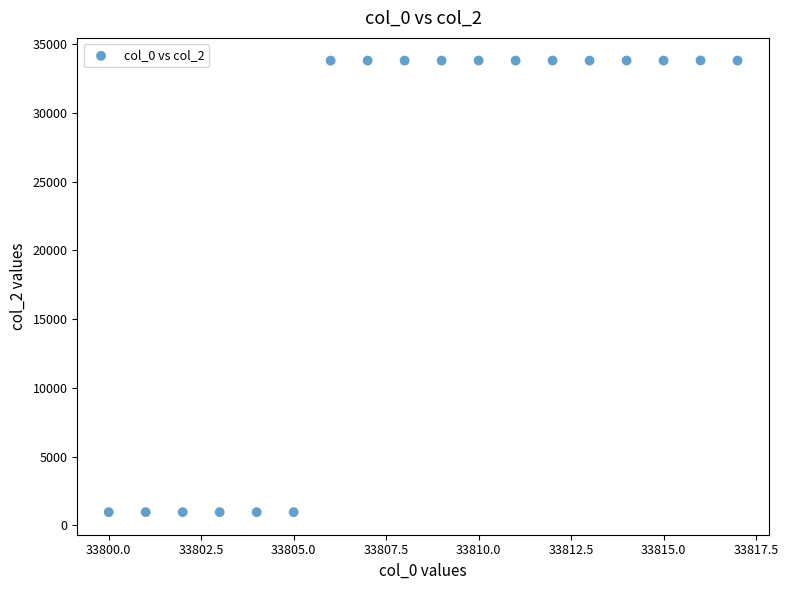

What is the range of Y values (max minus min)?

32845